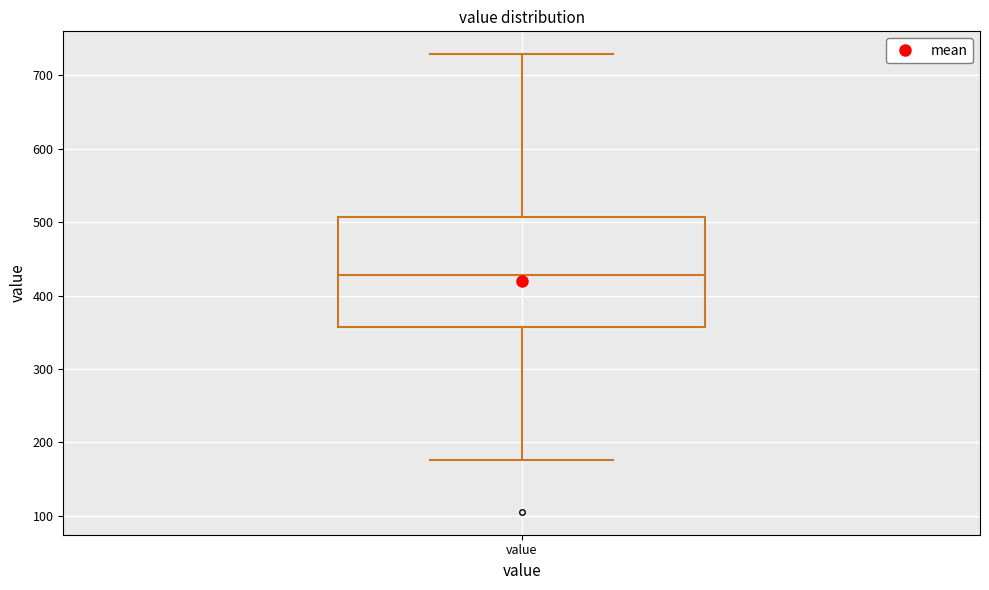

Transcribe this box plot: give where the median line is, the range the box spans, and where the two whiskers end, as read against the y-axis. The values are not printed on the chart, so give them approximately, as read against the axis.

median 430, box 360 to 510, whiskers 180 to 730